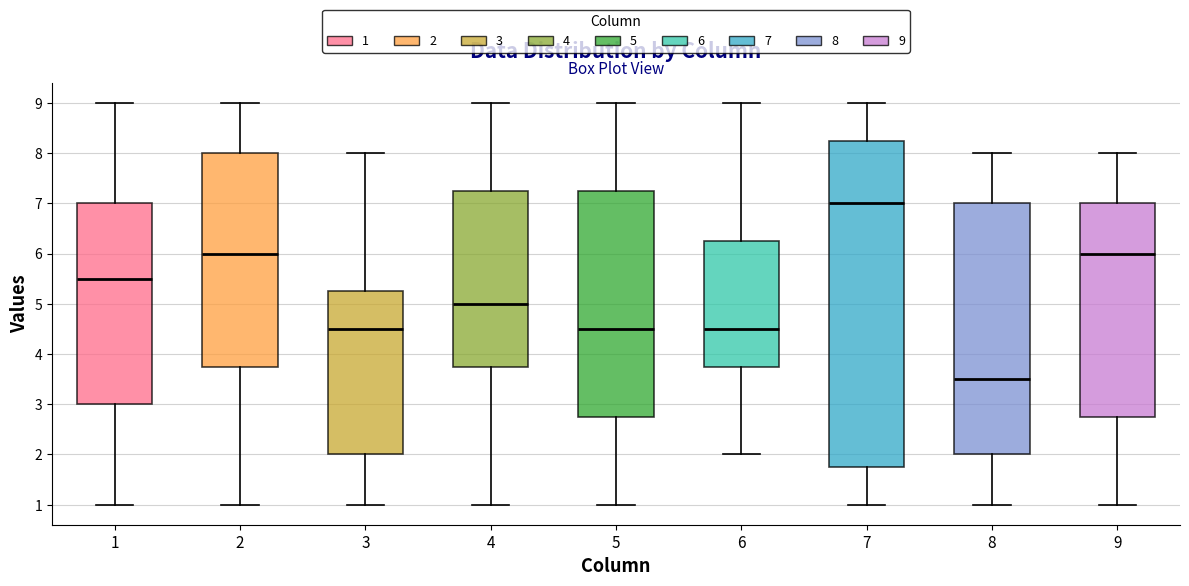

Reading left to right, read every box against the y-axis: the position of its median line, the range the box covers, and the ends of its whiskers. The values are not printed on the chart, so give them approximately, as read against the axis.

1: median 5.5, box 3.0 to 7.0, whiskers 1.0 to 9.0
2: median 6.0, box 3.8 to 8.0, whiskers 1.0 to 9.0
3: median 4.5, box 2.0 to 5.3, whiskers 1.0 to 8.0
4: median 5.0, box 3.8 to 7.3, whiskers 1.0 to 9.0
5: median 4.5, box 2.8 to 7.3, whiskers 1.0 to 9.0
6: median 4.5, box 3.8 to 6.3, whiskers 2.0 to 9.0
7: median 7.0, box 1.8 to 8.3, whiskers 1.0 to 9.0
8: median 3.5, box 2.0 to 7.0, whiskers 1.0 to 8.0
9: median 6.0, box 2.8 to 7.0, whiskers 1.0 to 8.0